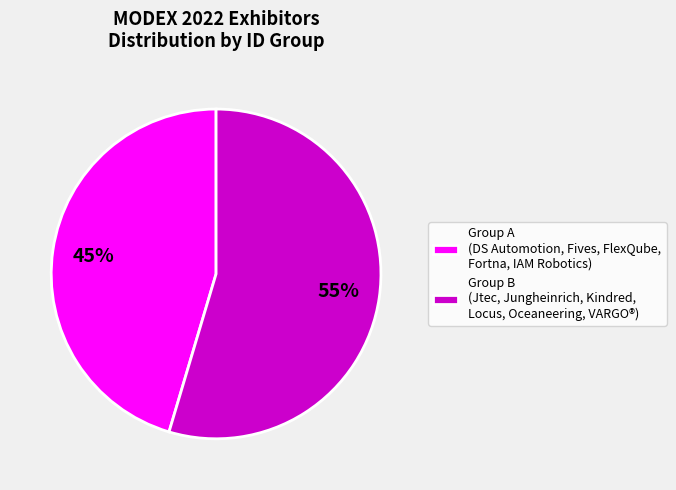

Does Group A (DS Automotion, Fives, FlexQube, Fortna, IAM Robotics) account for over 50% of the chart?

No